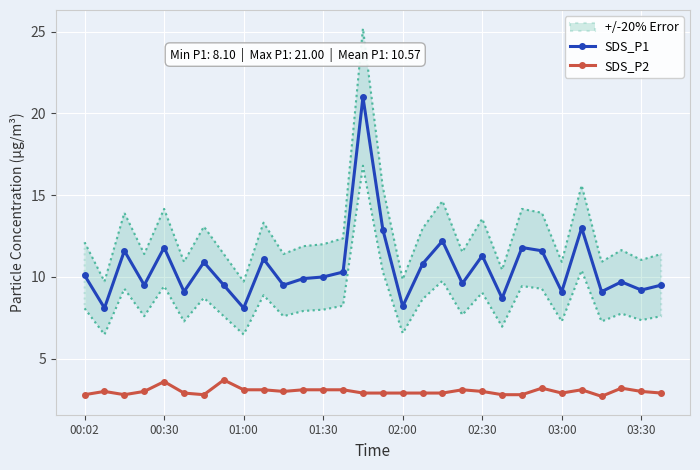

Reading left to right, transcribe all the data shown in this chart.

SDS_P1: 10.1	8.1	11.6	9.5	11.8	9.1	10.9	9.5	8.1	11.1	9.5	9.9	10.0	10.3	21.0	12.9	8.2	10.8	12.2	9.6	11.3	8.7	11.8	11.6	9.1	13.0	9.1	9.7	9.2	9.5
SDS_P2: 2.8	3.0	2.8	3.0	3.6	2.9	2.8	3.7	3.1	3.1	3.0	3.1	3.1	3.1	2.9	2.9	2.9	2.9	2.9	3.1	3.0	2.8	2.8	3.2	2.9	3.1	2.7	3.2	3.0	2.9